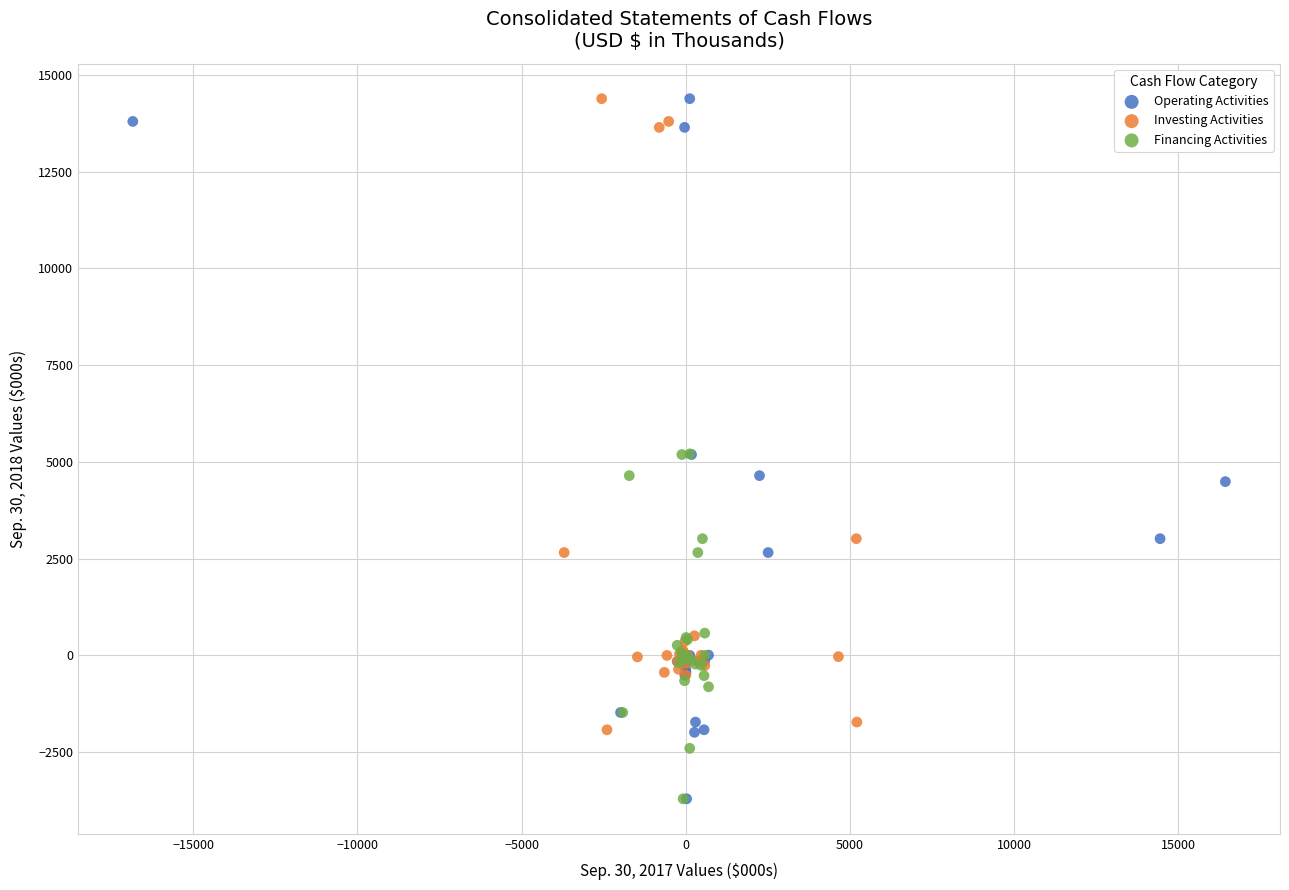

Which series has the largest Y range (max minus min)?

Operating Activities